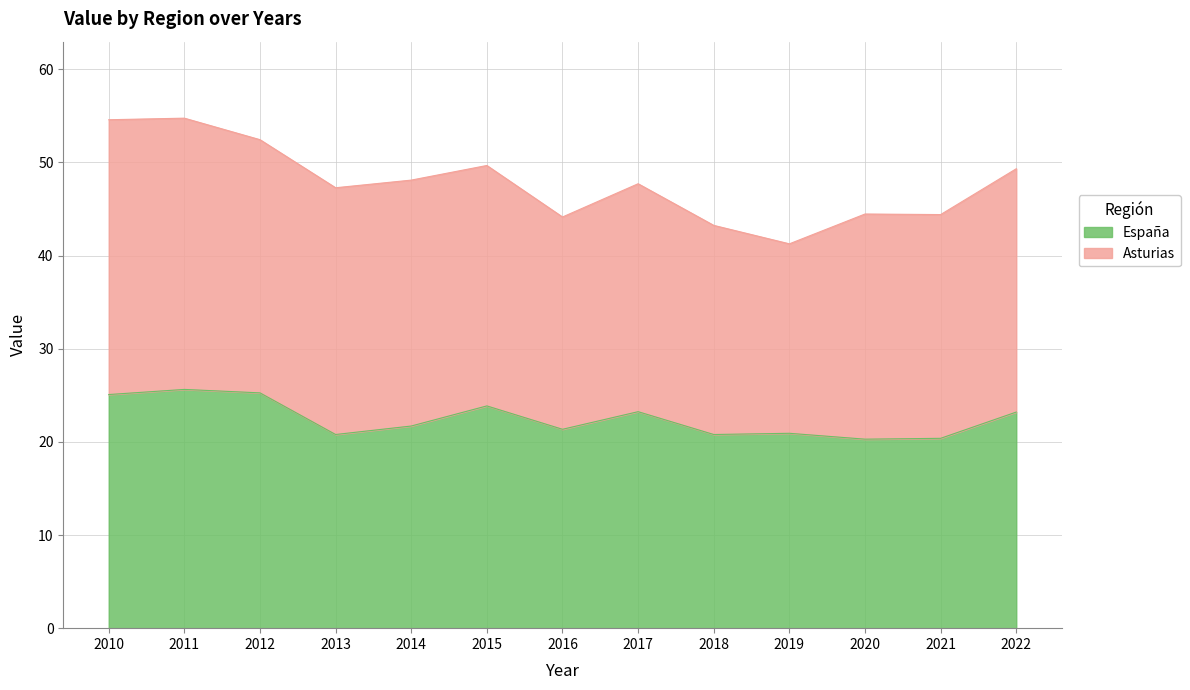

True or false: the data shows 20.4 at 2021.

True